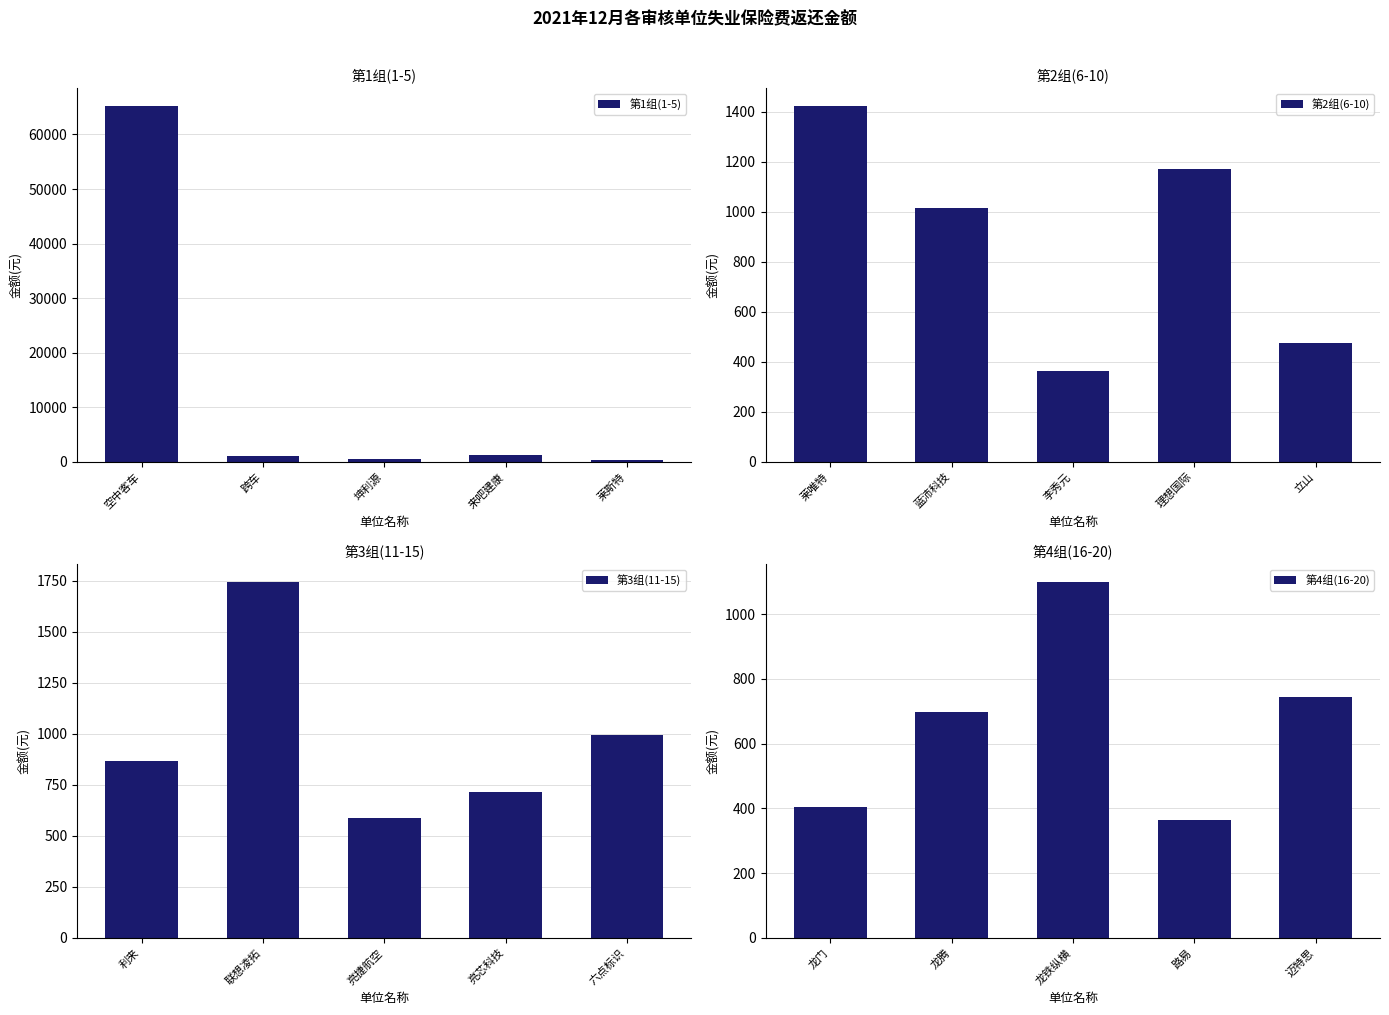

List the labels in order of 第4组(16-20) value, smallest first.

路易, 龙门, 龙腾, 迈特思, 龙铁纵横